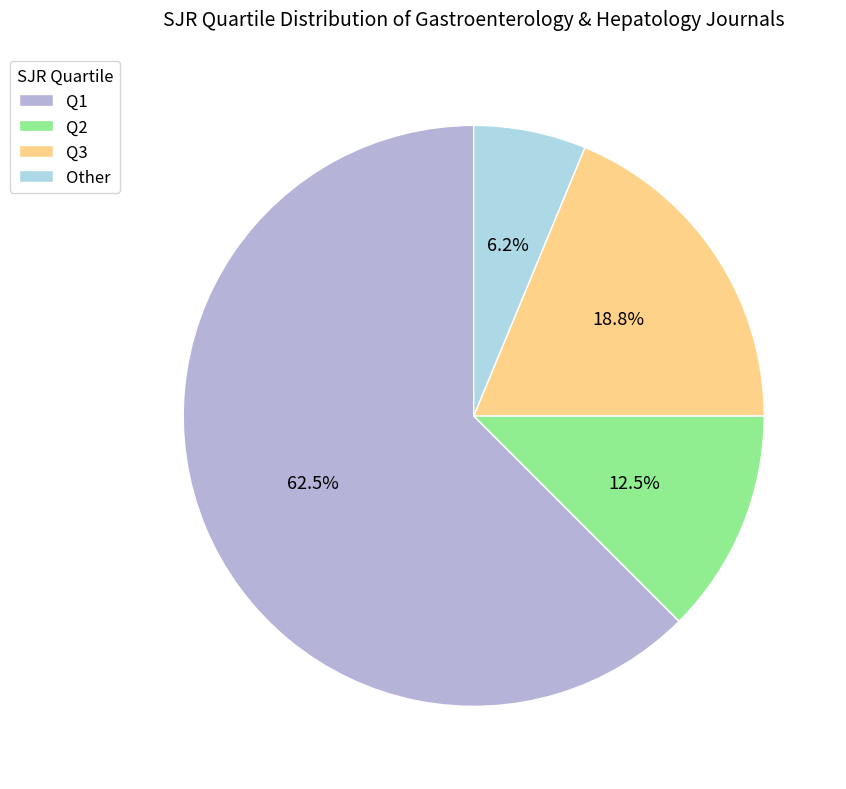

Which slice is the largest?

Q1